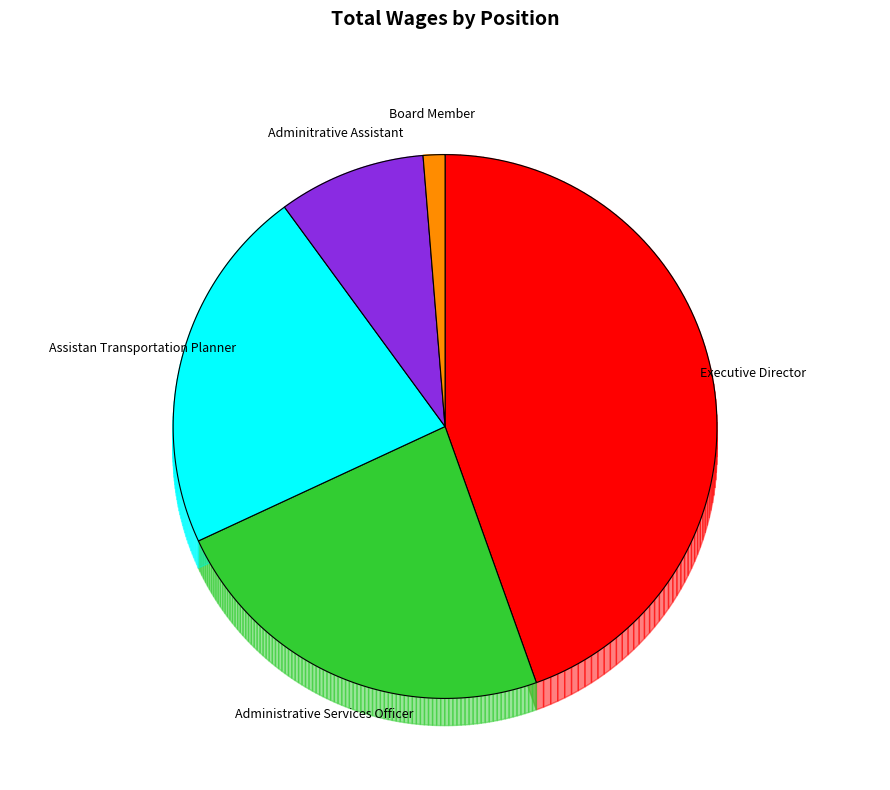

To the nearest percent, what portion does Administrative Services Officer represent?

24%